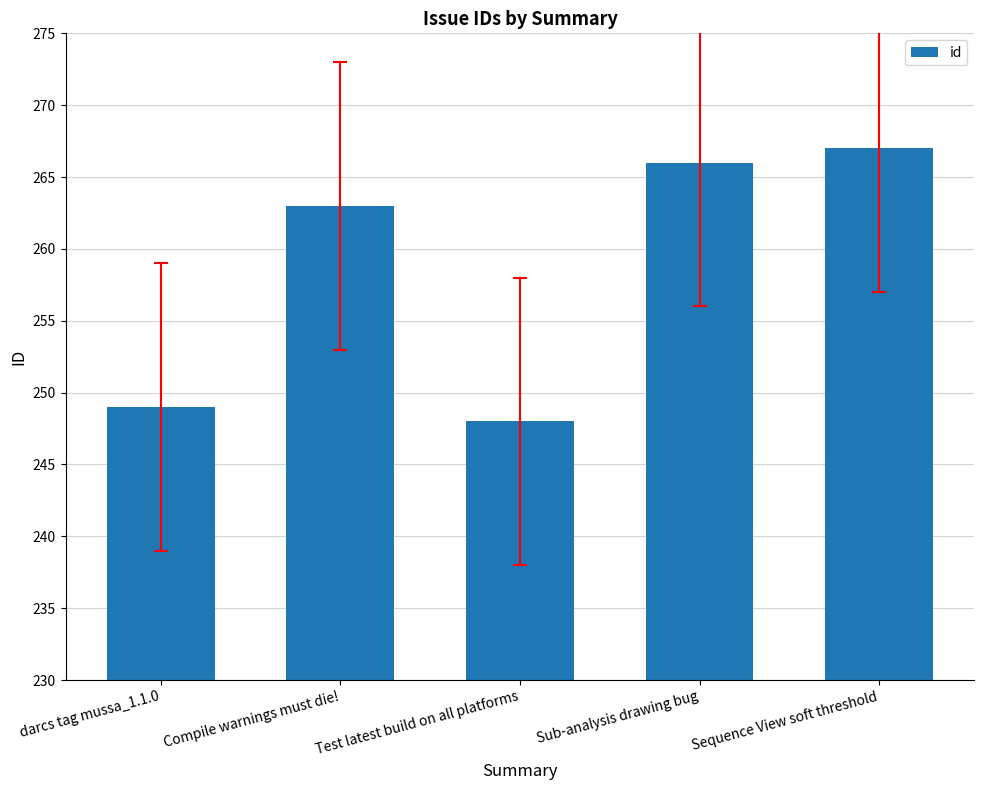

Reading left to right, transcribe all the data shown in this chart.

249	263	248	266	267